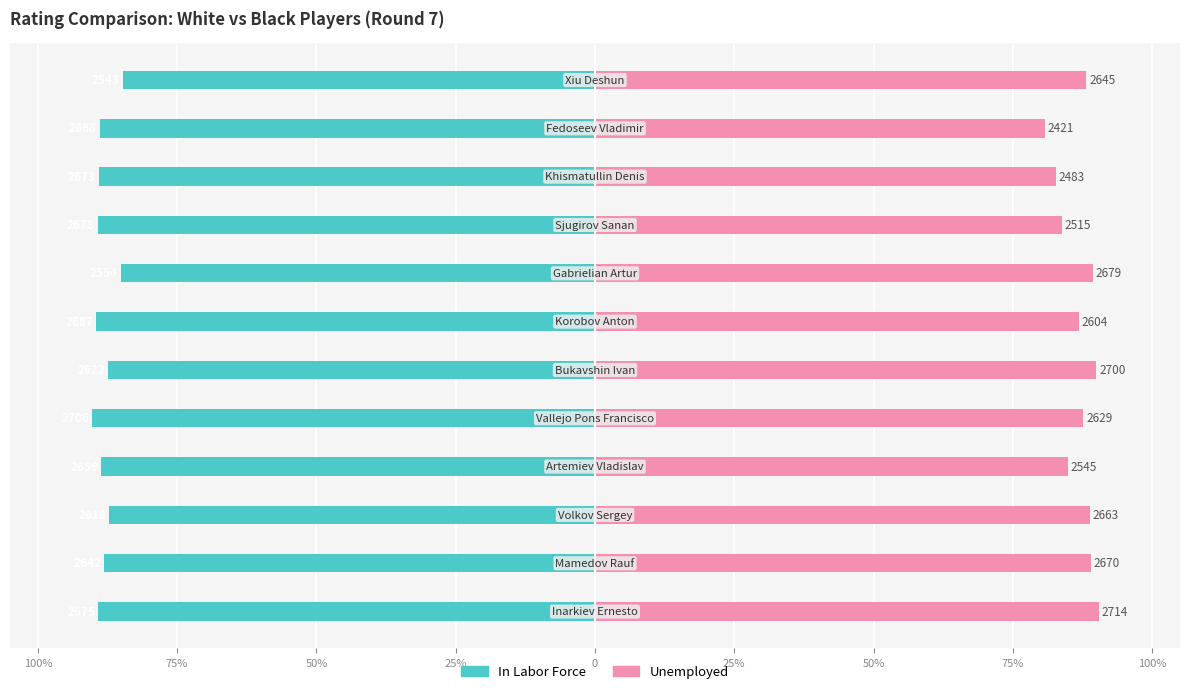

True or false: In Labor Force has a value of -161.0 at 25%.

False